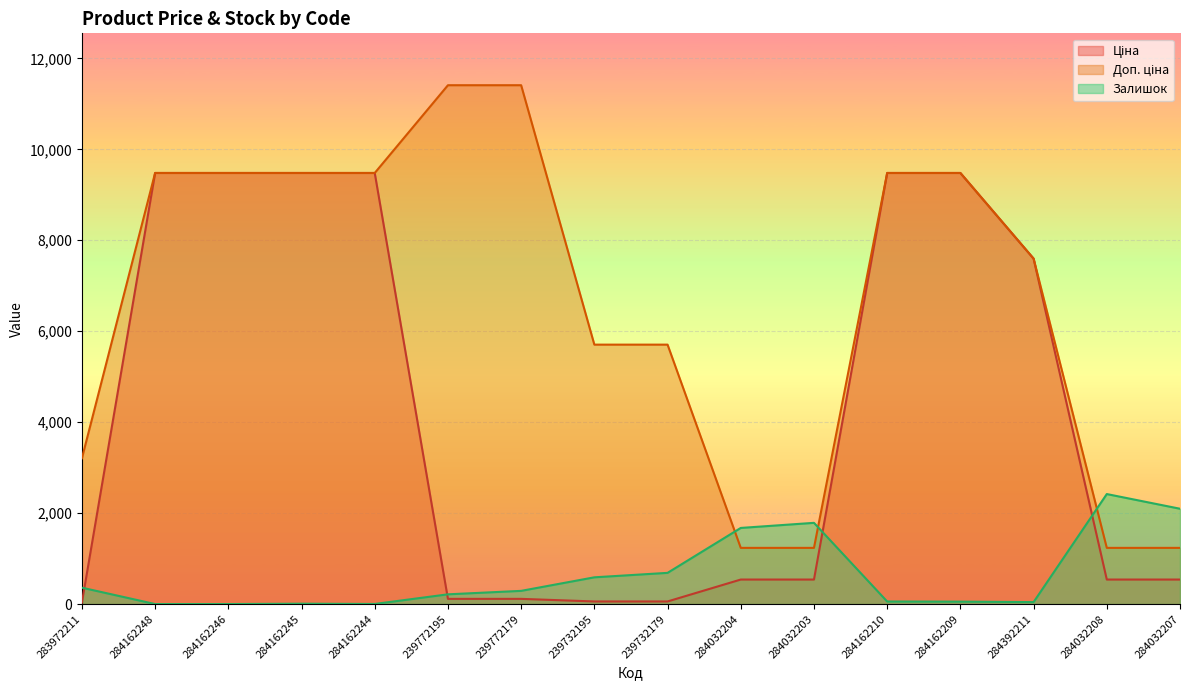

What is the total value across all series at 284162245?

18968.1